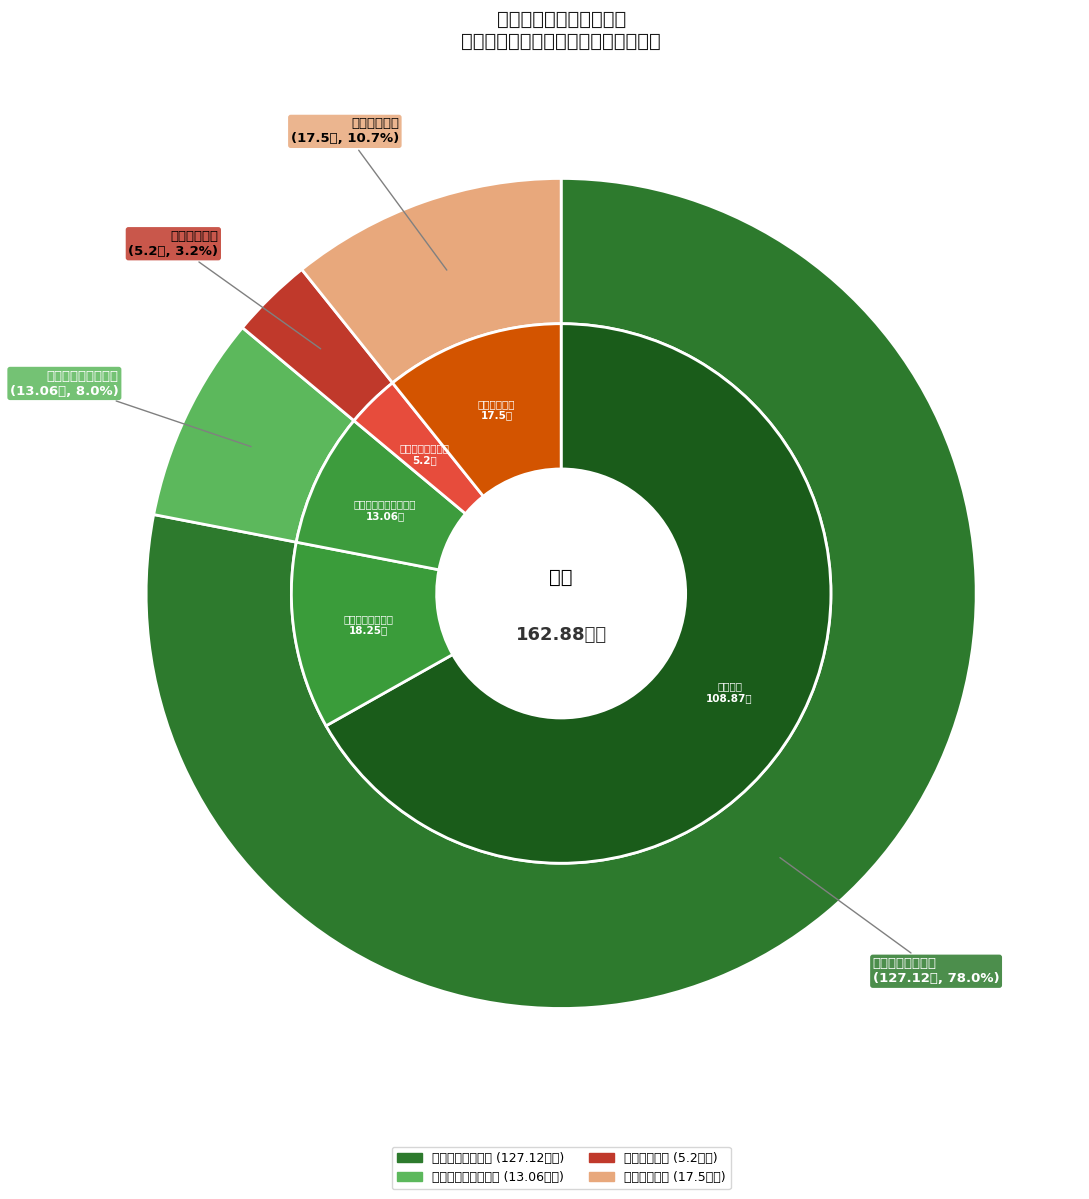

Is it true that 社会保障和就业支出 is 18% of the pie?

False